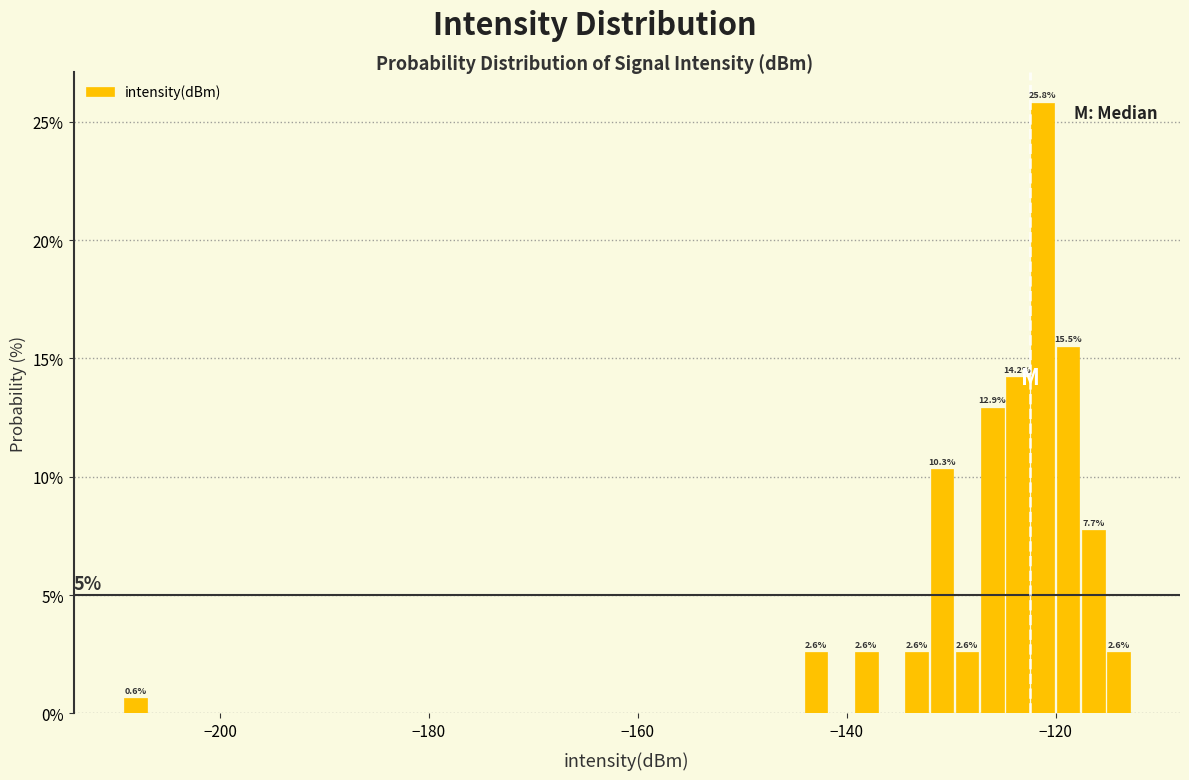

Read against the x-axis, roughly where is the centre of the tallest bar?

-122